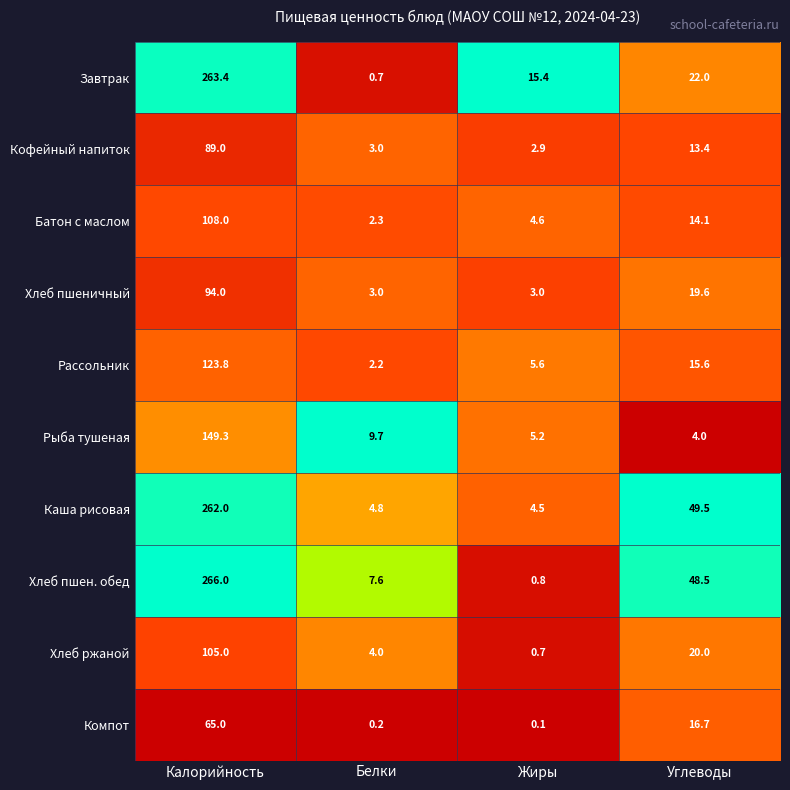

Which series has the widest spread of values?

Хлеб пшен. обед